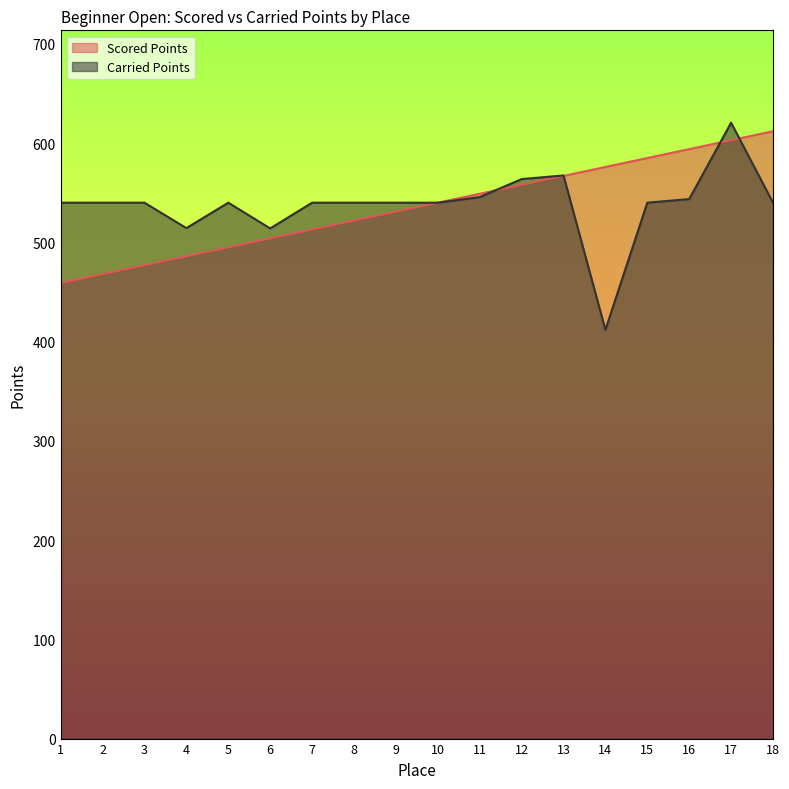

At which category is the sum across all series the highest?

17